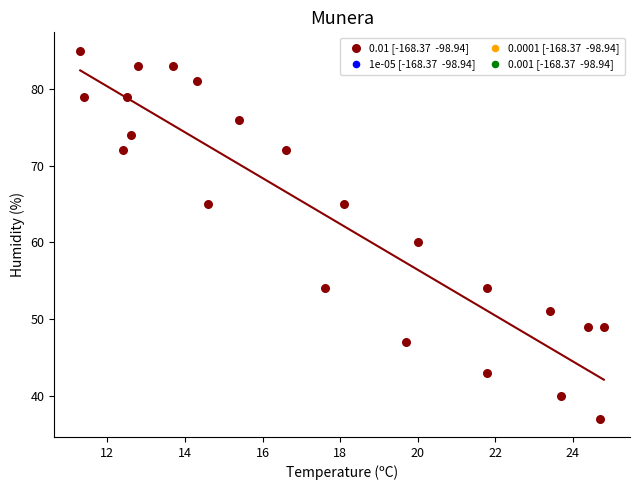

What Y value in the scatter plot is closest to 61?

60